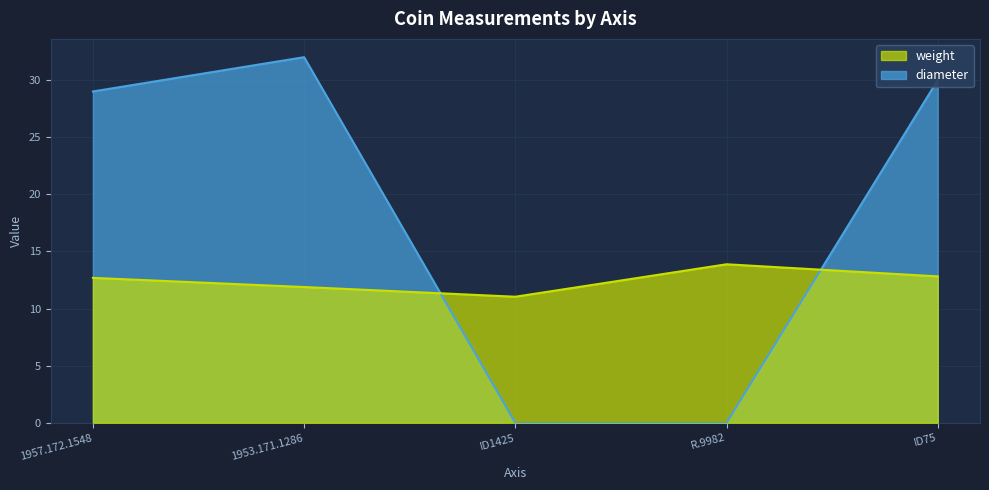

Which label corresponds to the largest value in the chart?

1953.171.1286